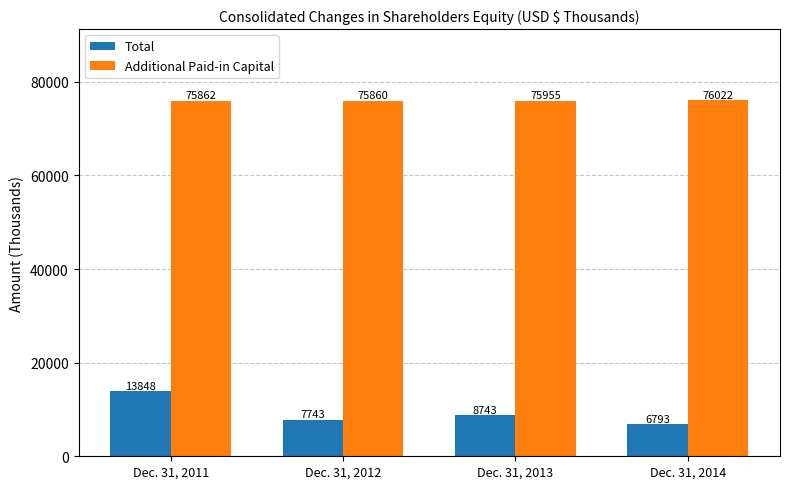

The Additional Paid-in Capital series shows 51827 at Dec. 31, 2011. True or false?

False